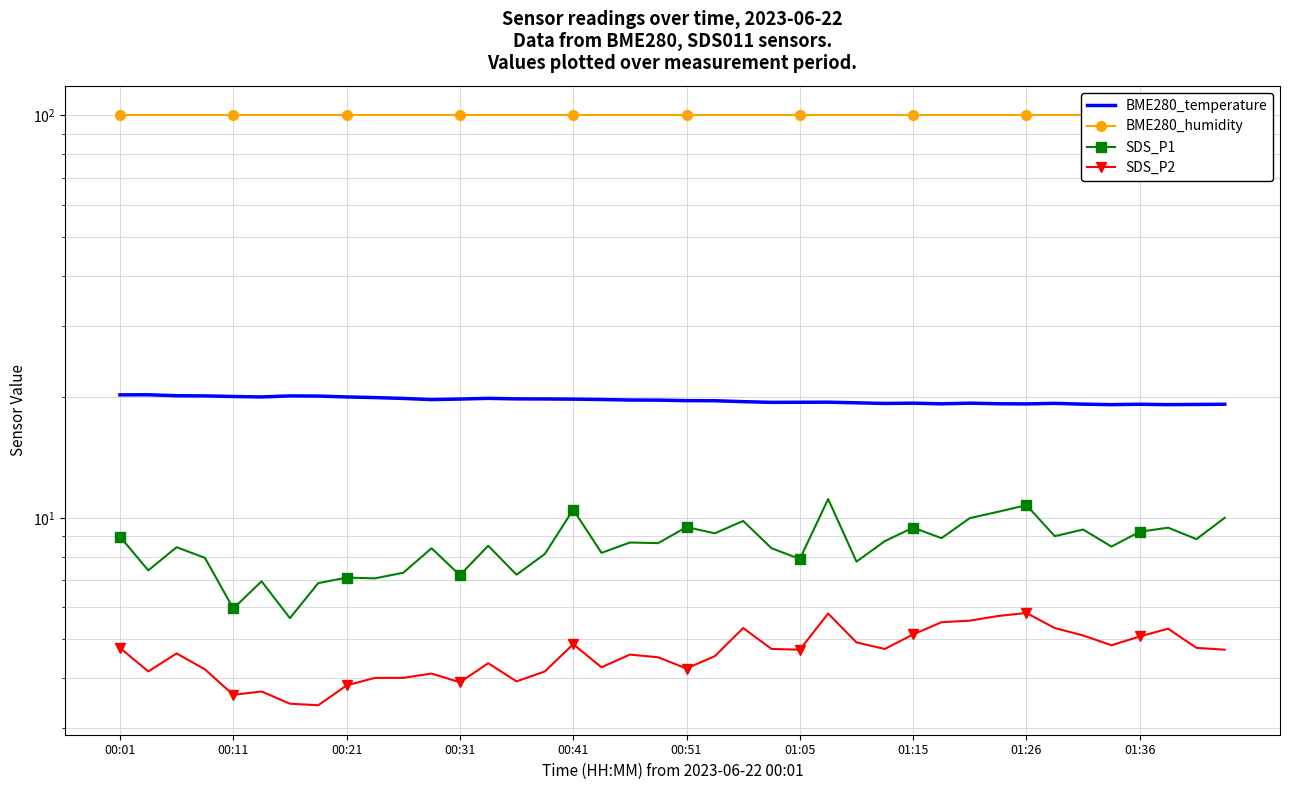

True or false: BME280_temperature and BME280_humidity intersect in this chart.

False